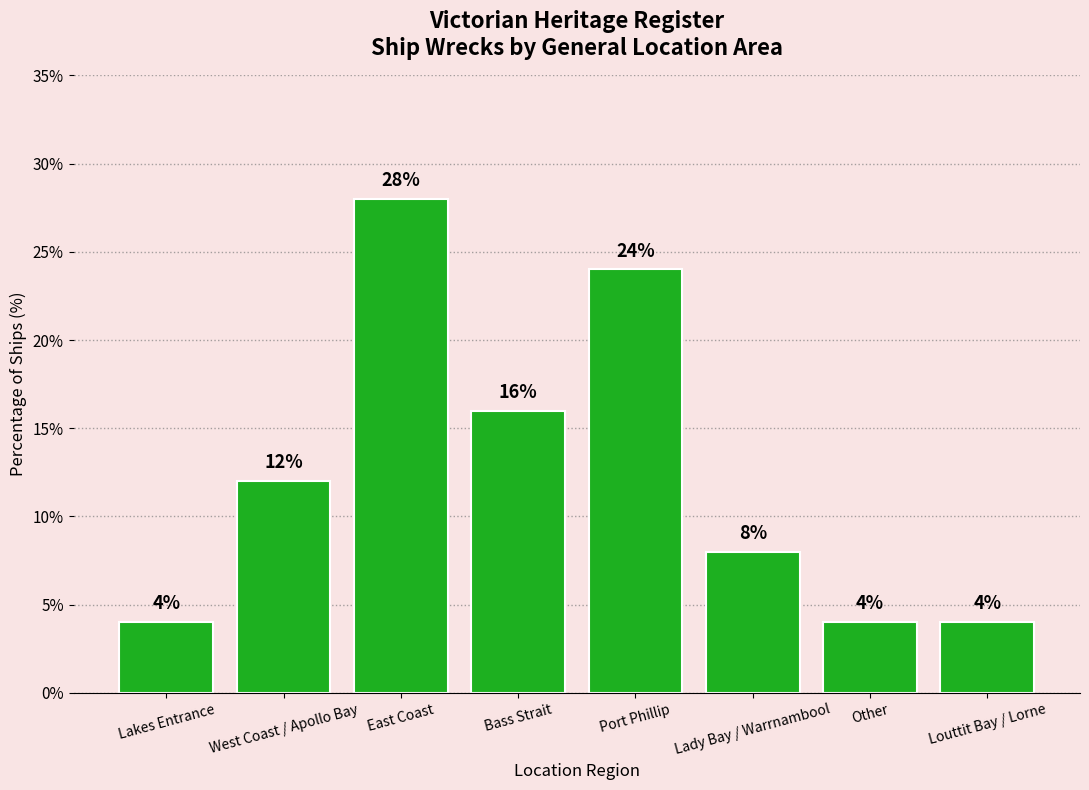

Count the values in the range 4 to 24.

7